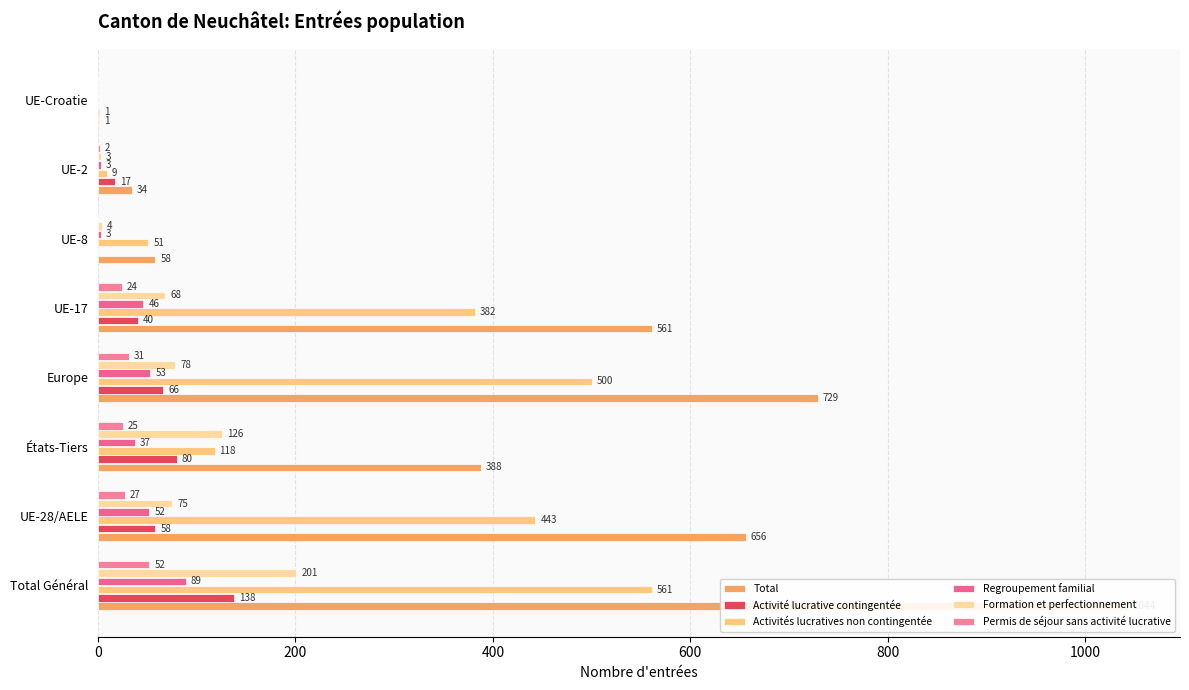

How many data points does each series have?

8